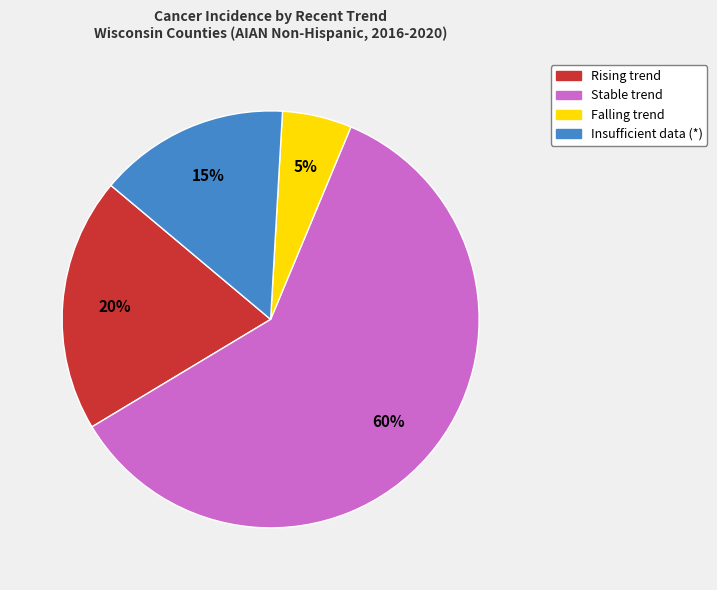

Does any single category account for the majority?

Yes